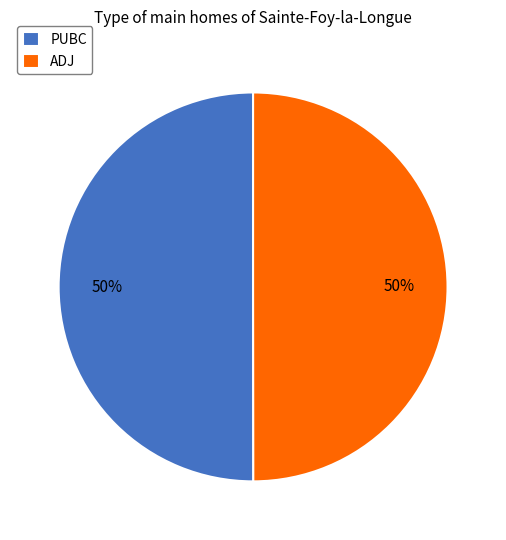

Approximately how many times larger is the value at ADJ compared to PUBC?

1.0